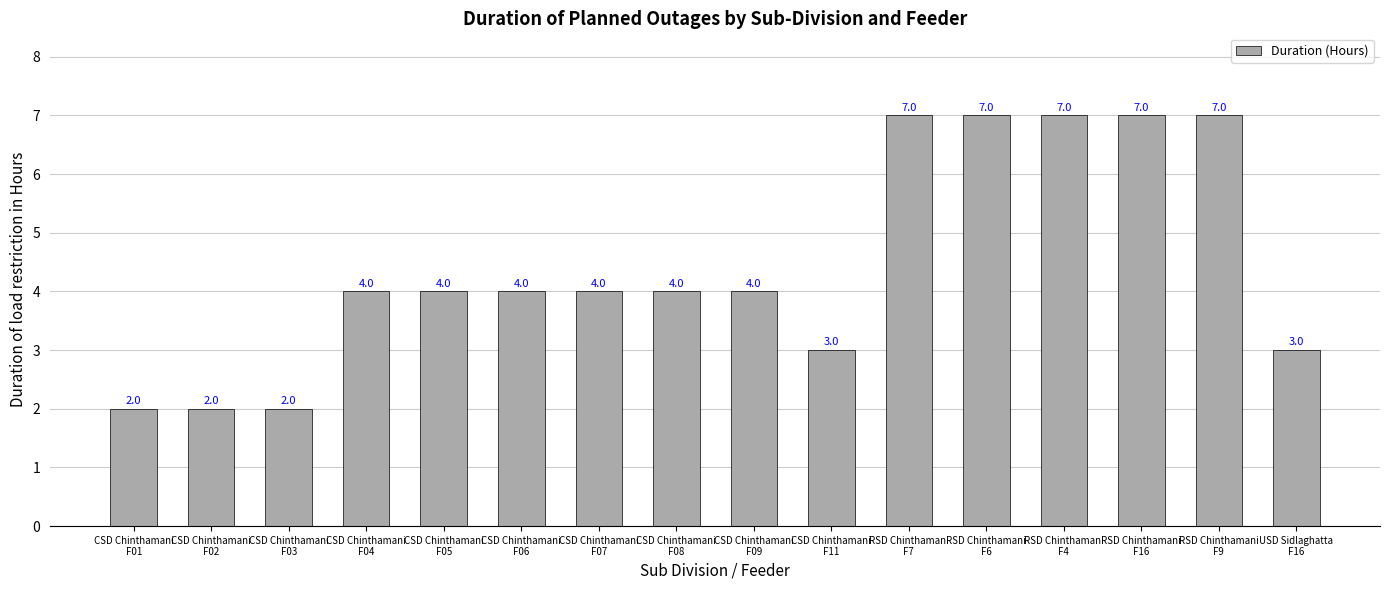

What is the maximum value shown in the chart?

7